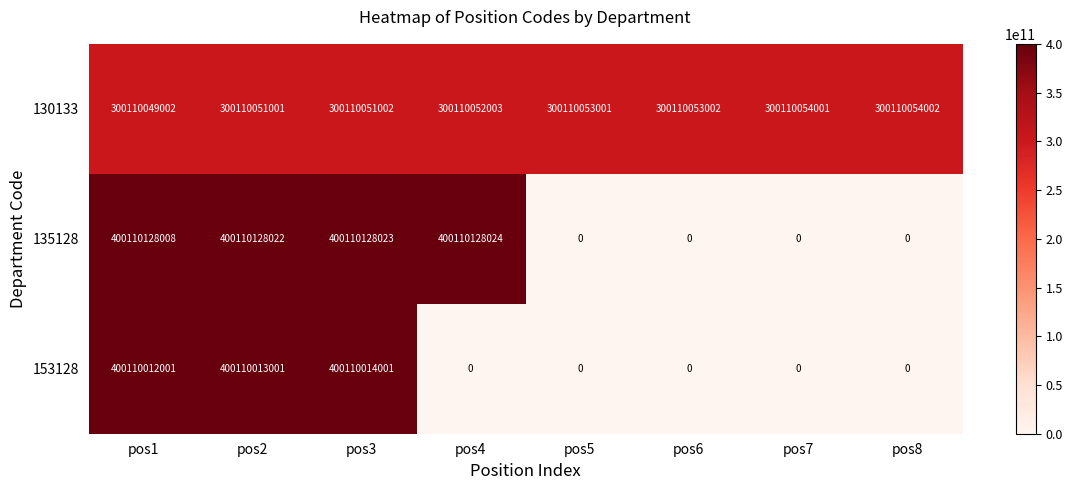

At how many categories does at least one series exceed 104439145885?

8